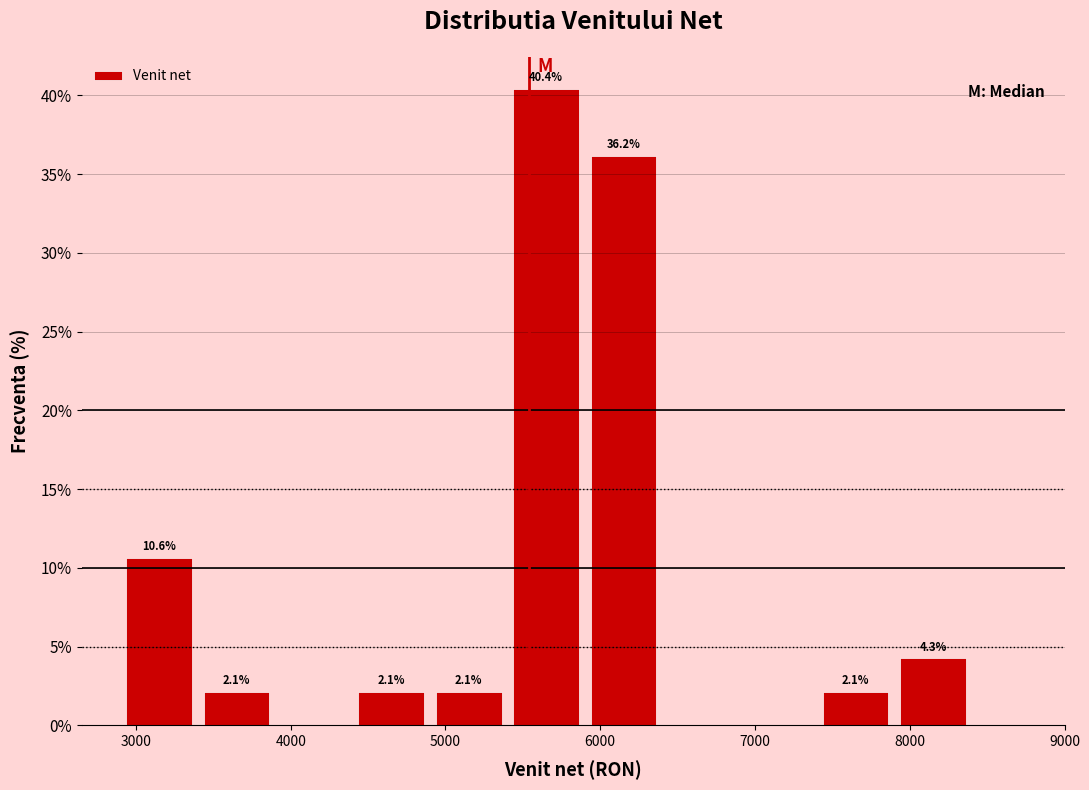

Which range on the x-axis has the tallest bar?

5400 to 5900